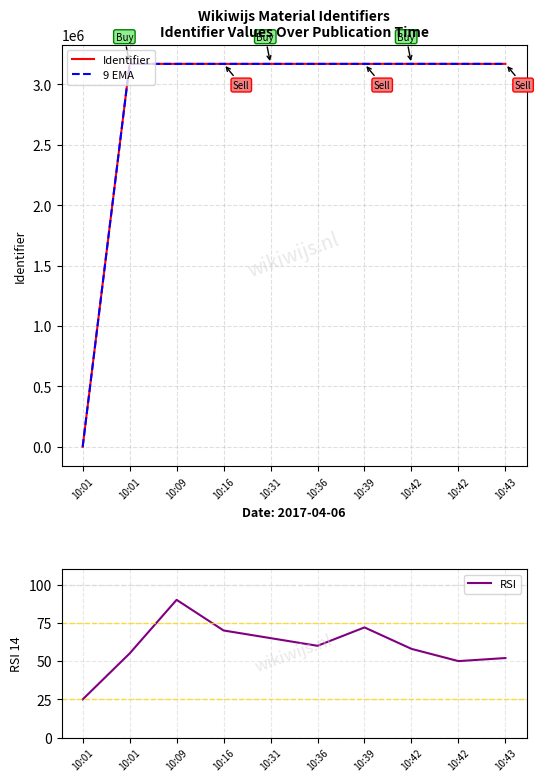

How many interior local valleys does the RSI series have?

2